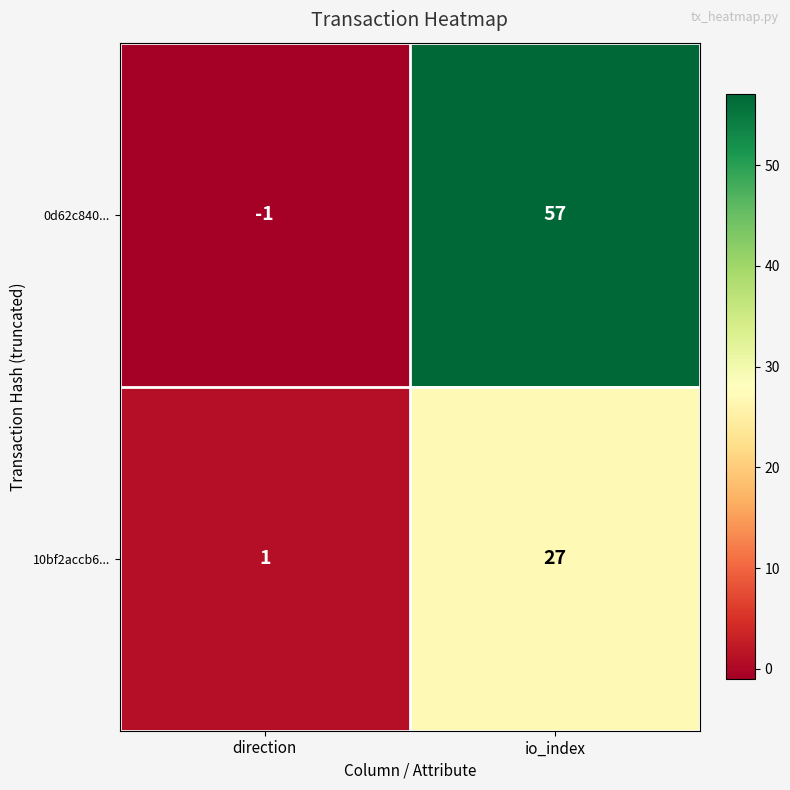

Which series has the widest spread of values?

0d62c840...